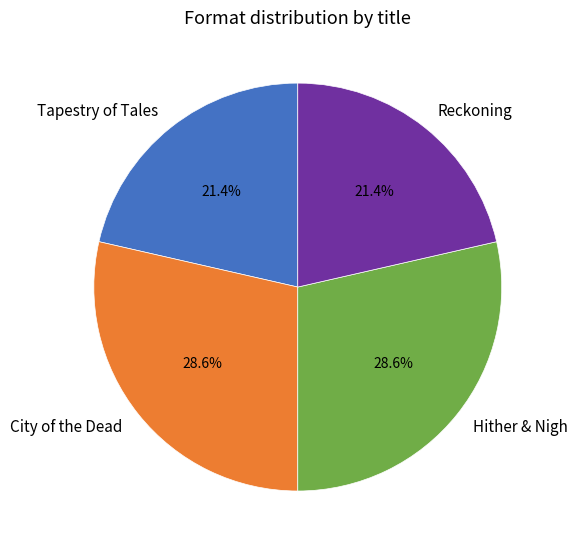

Which has a higher value, Tapestry of Tales or Hither & Nigh?

Hither & Nigh